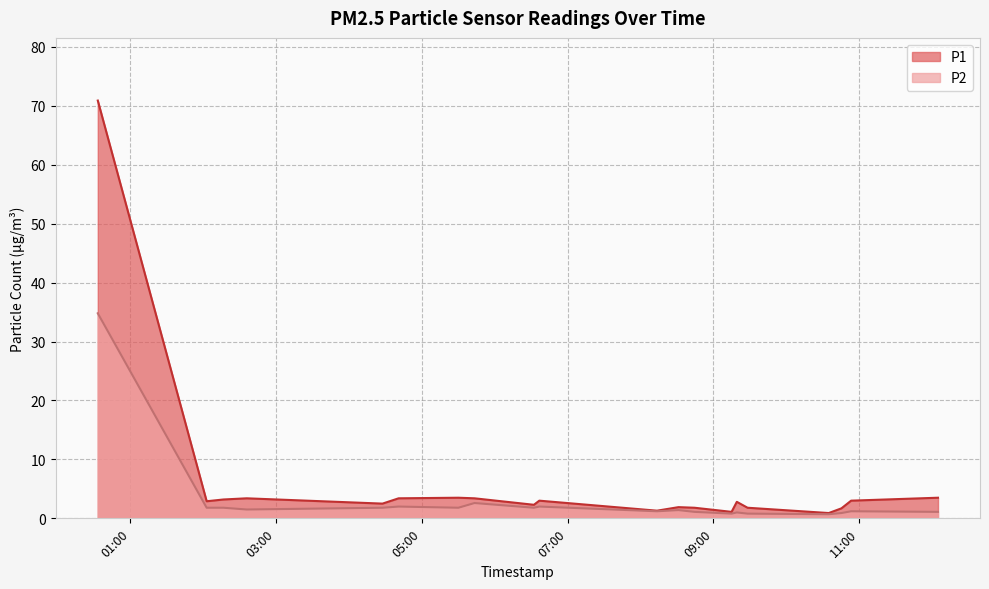

What is the minimum value for P1?

0.9